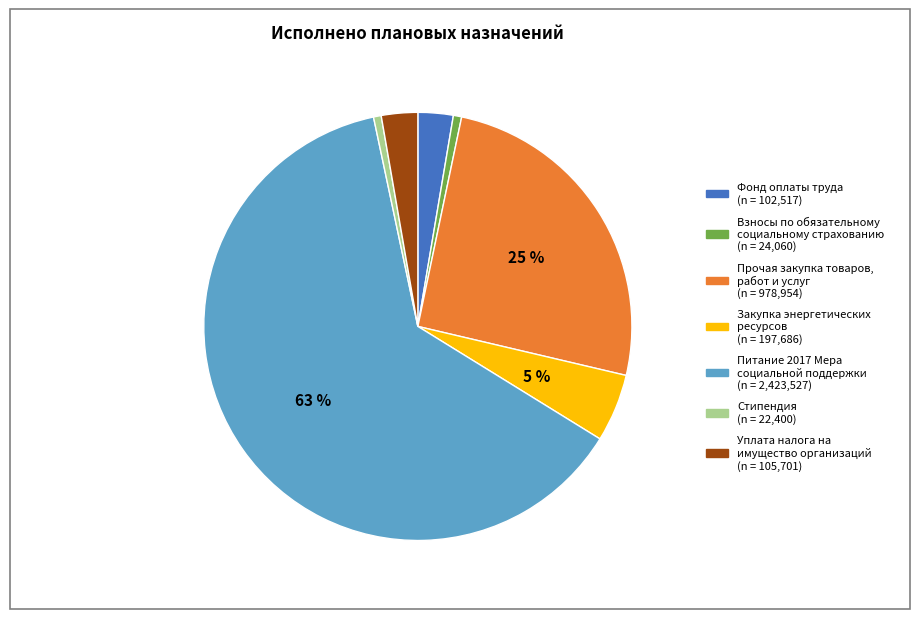

Count the number of slices in the pie.

7